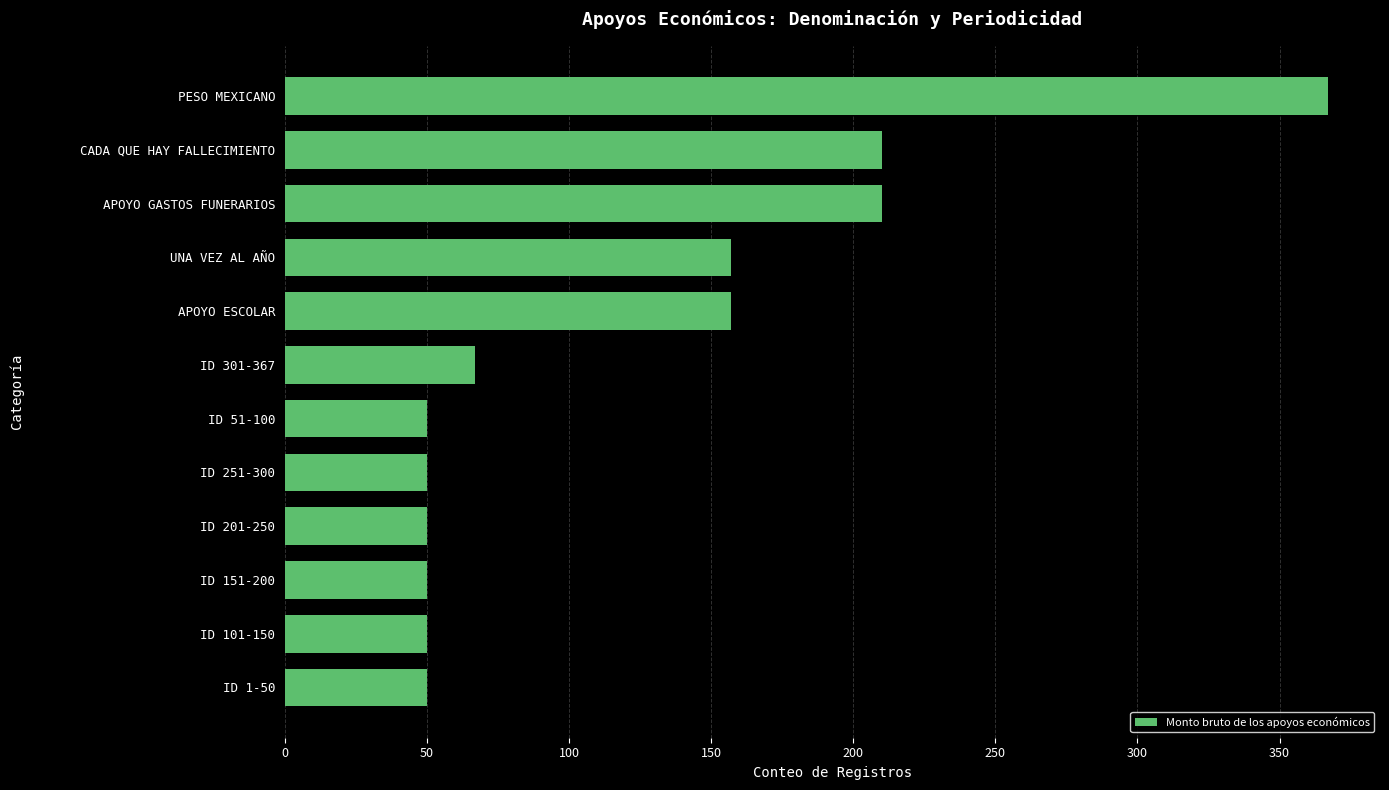

What is the minimum value shown in the chart?

50